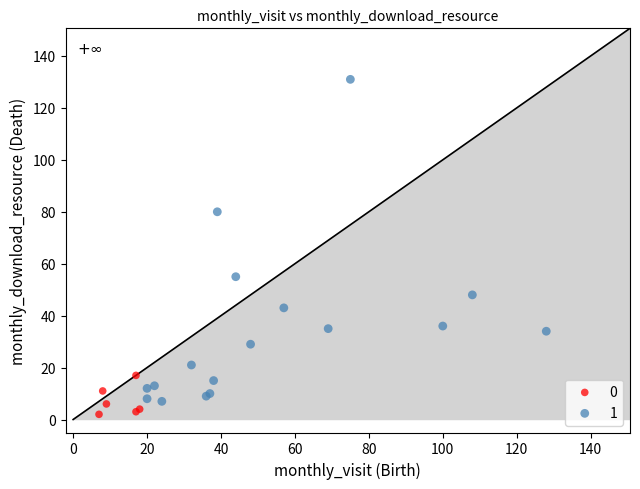

Which series reaches the maximum Y coordinate?

1